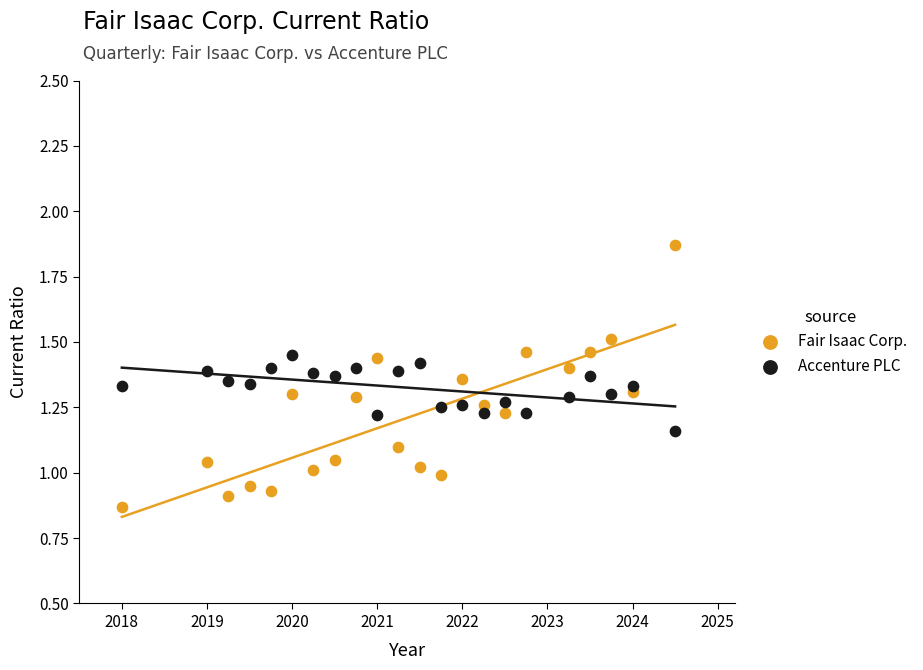

Which series reaches the maximum Y coordinate?

Fair Isaac Corp.